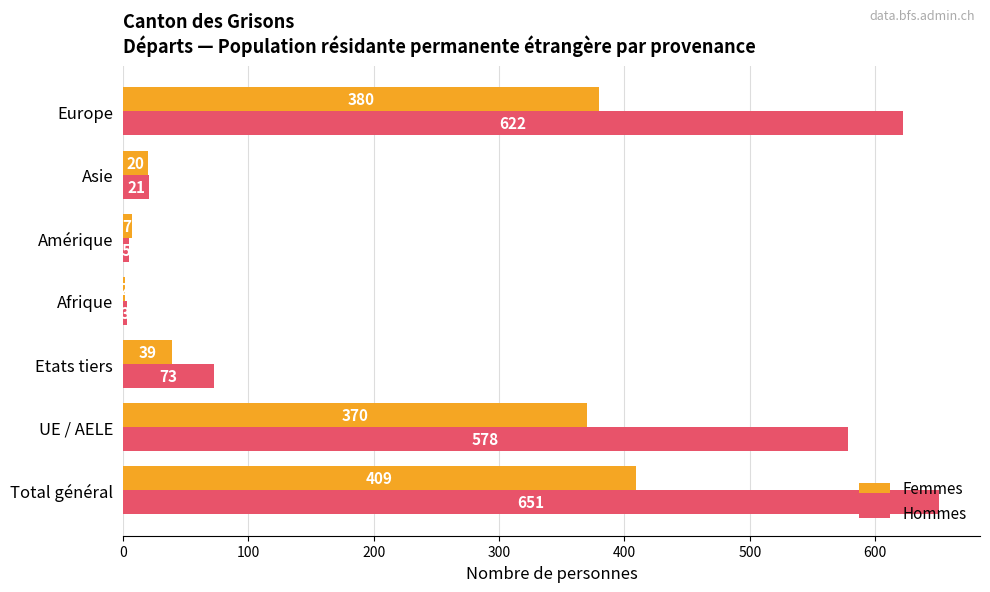

Count the number of categories in the chart.

7